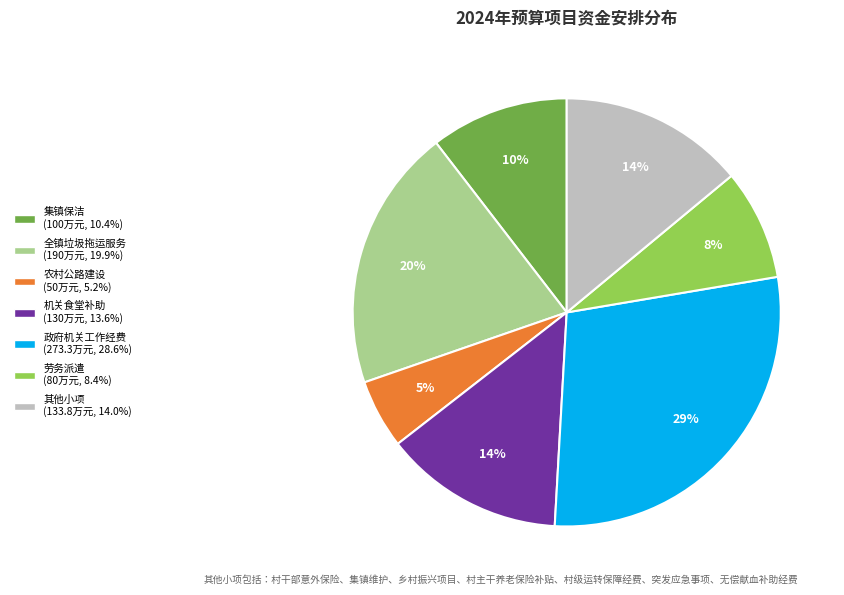

Is there any slice that represents more than half of the pie?

No